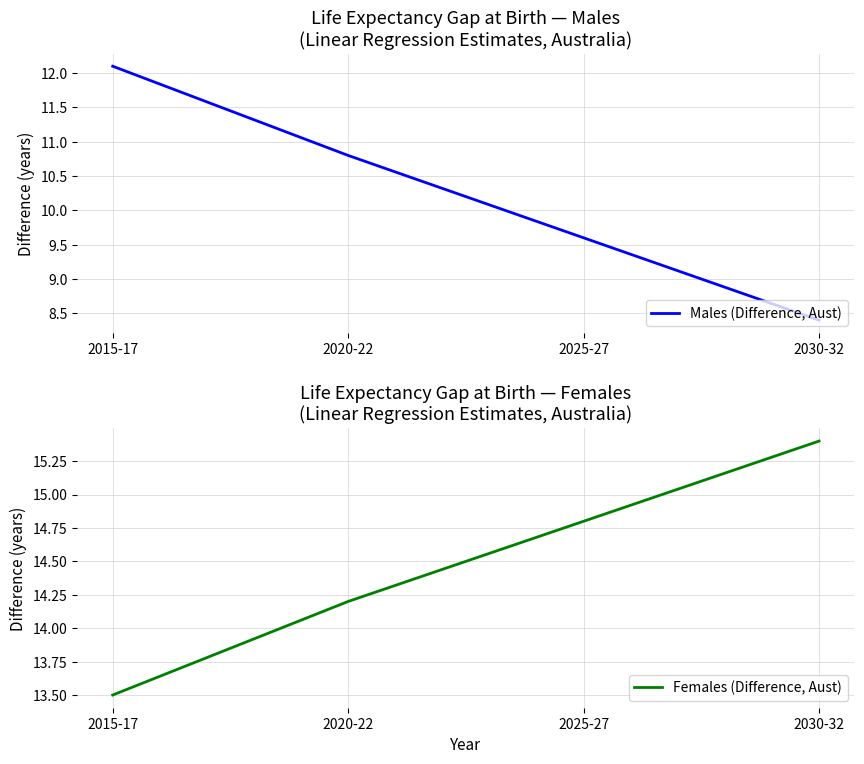

Reading left to right, extract all data points from this chart.

Males (Difference, Aust): 12.1	10.8	9.6	8.4
Females (Difference, Aust): 13.5	14.2	14.8	15.4